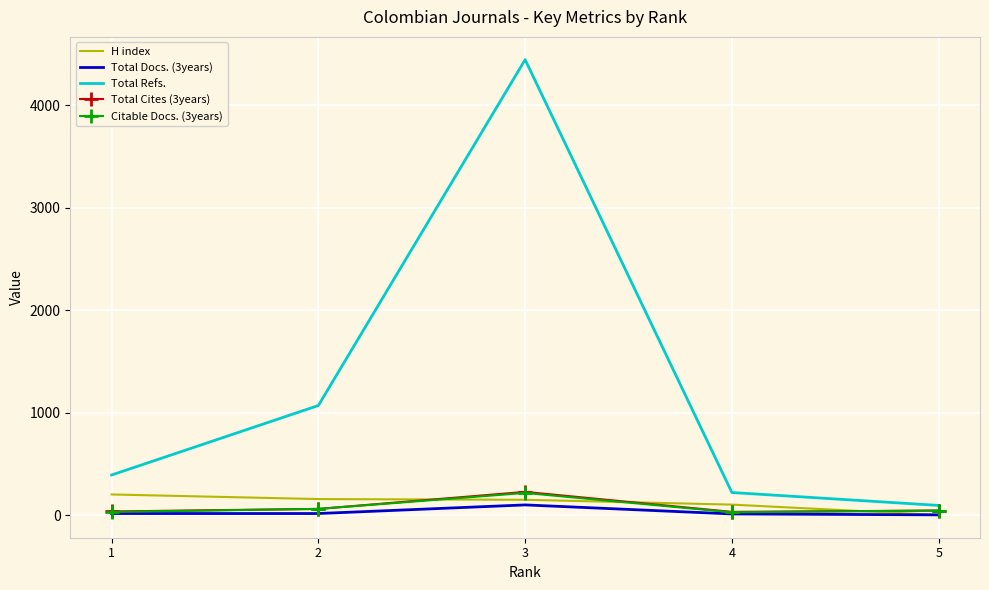

How many distinct data groups are displayed?

5